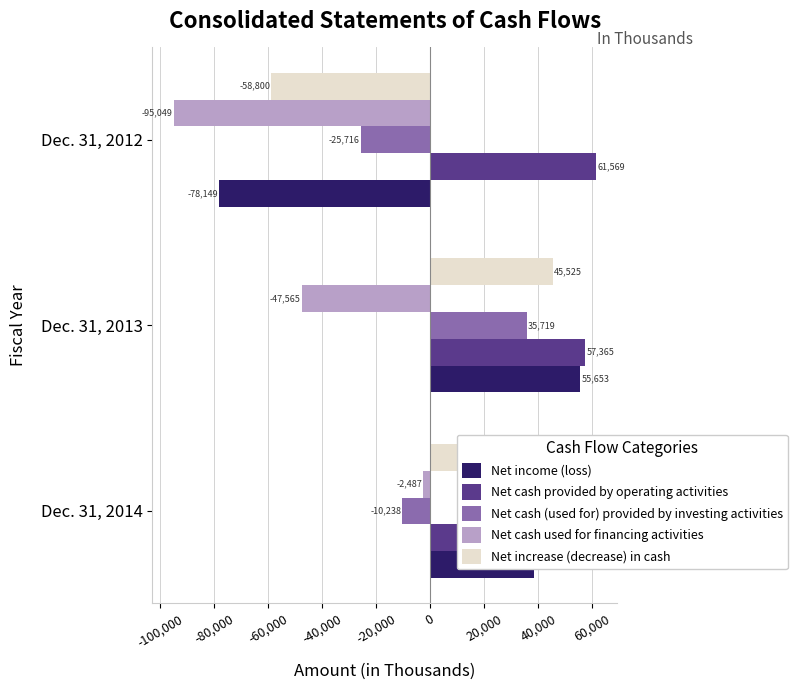

Are the bars horizontal?

Yes